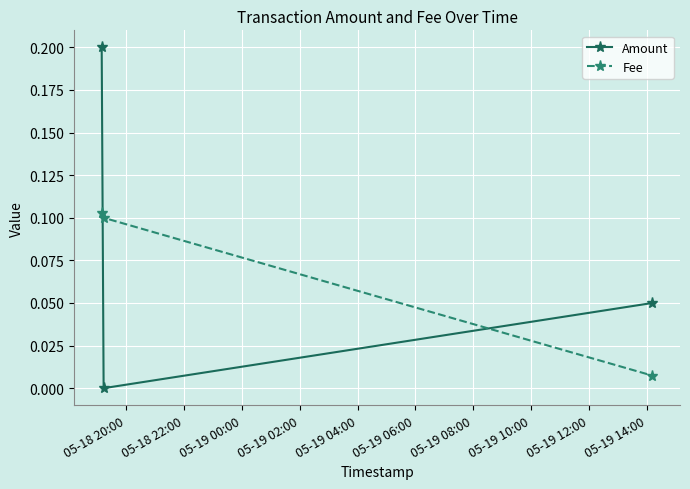

Which series has the largest total across all categories?

Amount